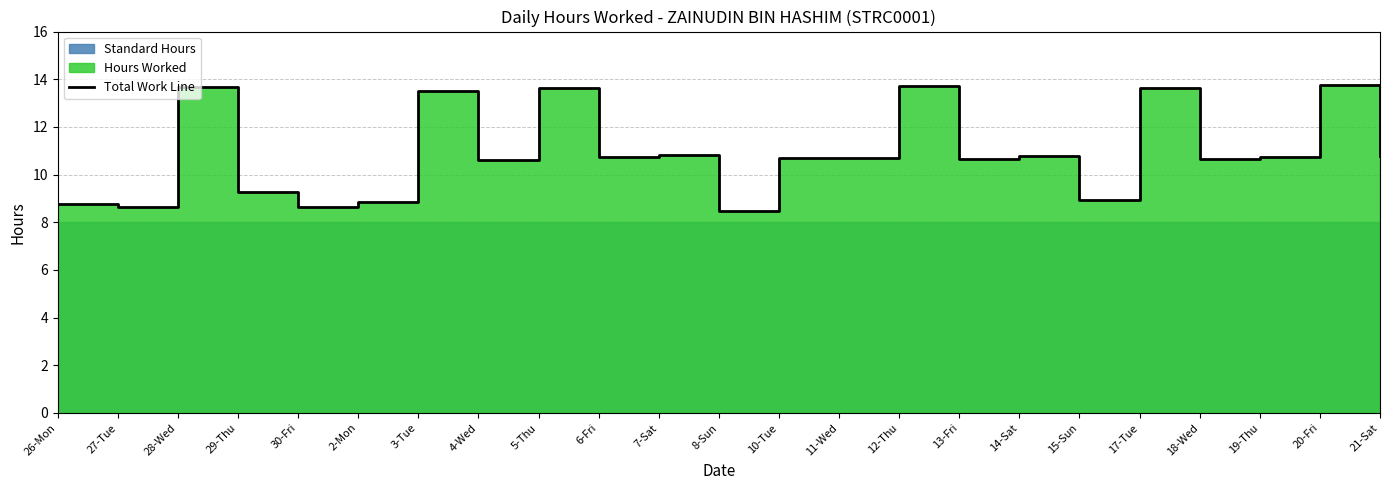

What is the label of the 17th point from the left?

14-Sat